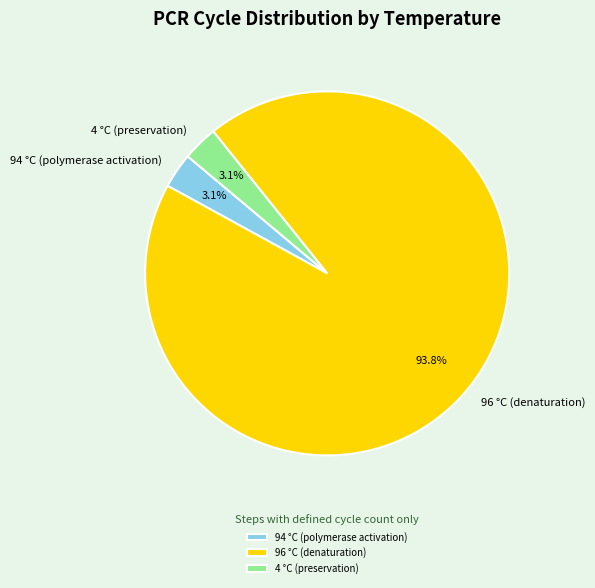

Which slice represents more than half of the pie?

96 °C (denaturation)